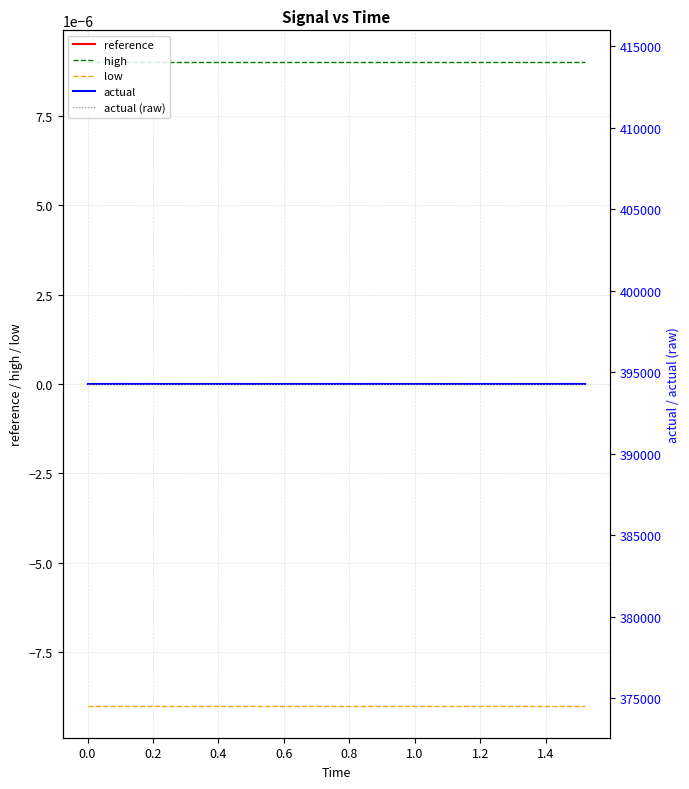

Reading left to right, what are all the values shown in this chart?

reference: 0.0	0.0	0.0	0.0	0.0	0.0	0.0	0.0	0.0	0.0	0.0	0.0	0.0	0.0	0.0	0.0	0.0	0.0	0.0	0.0
high: 0.0	0.0	0.0	0.0	0.0	0.0	0.0	0.0	0.0	0.0	0.0	0.0	0.0	0.0	0.0	0.0	0.0	0.0	0.0	0.0
low: -0.0	-0.0	-0.0	-0.0	-0.0	-0.0	-0.0	-0.0	-0.0	-0.0	-0.0	-0.0	-0.0	-0.0	-0.0	-0.0	-0.0	-0.0	-0.0	-0.0
actual: 394276.3	394276.3	394276.3	394276.3	394276.3	394276.3	394276.3	394276.3	394276.3	394276.3	394276.3	394276.3	394276.3	394276.3	394276.3	394276.3	394276.3	394276.3	394276.3	394276.3
actual (raw): 394276.3	394276.3	394276.3	394276.3	394276.3	394276.3	394276.3	394276.3	394276.3	394276.3	394276.3	394276.3	394276.3	394276.3	394276.3	394276.3	394276.3	394276.3	394276.3	394276.3